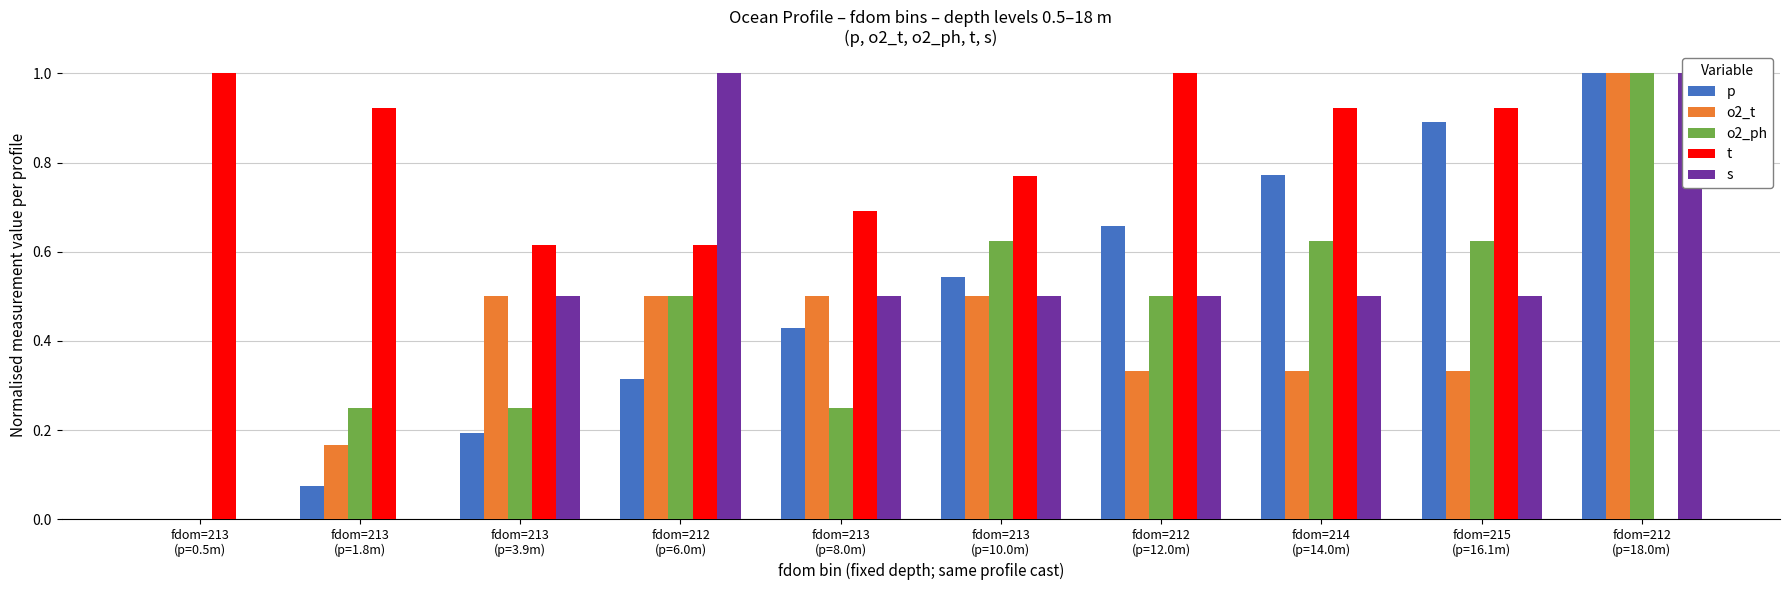

True or false: o2_t has a value of 0.1 at fdom=212
(p=12.0m).

False